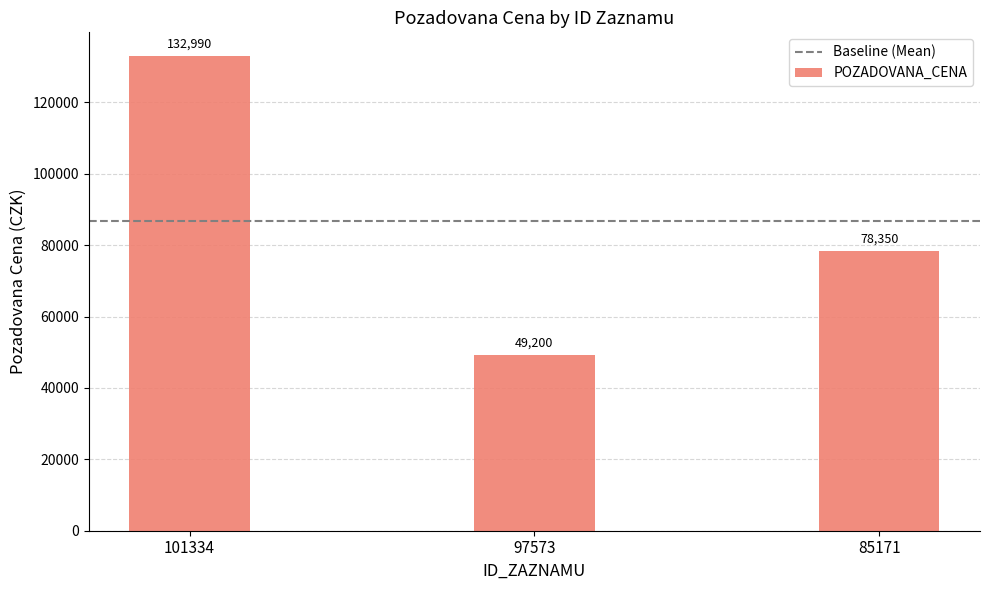

Rank the categories by value from lowest to highest.

97573, 85171, 101334